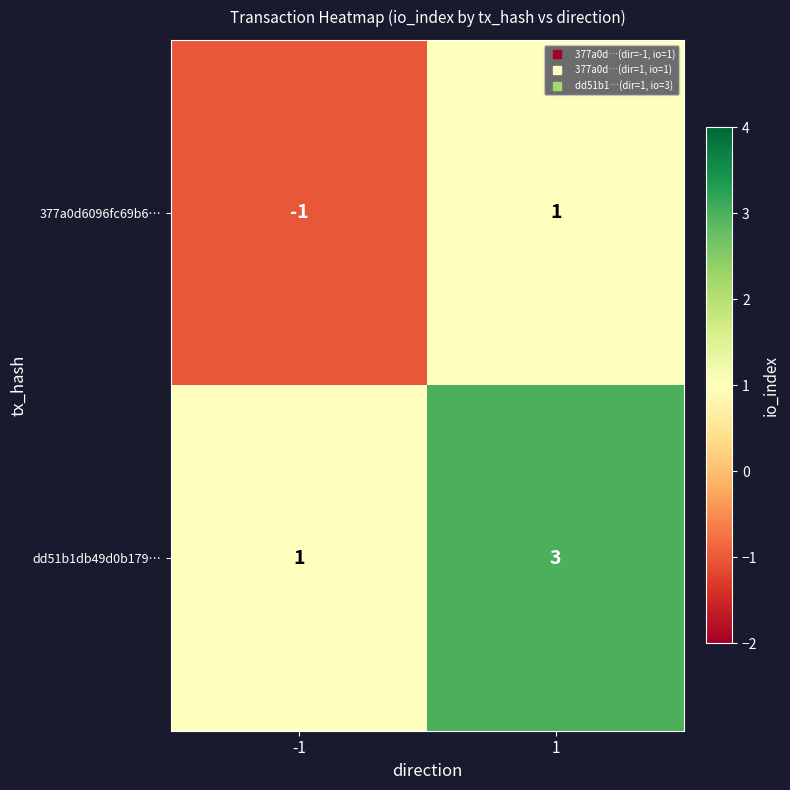

Count the number of categories in the chart.

2